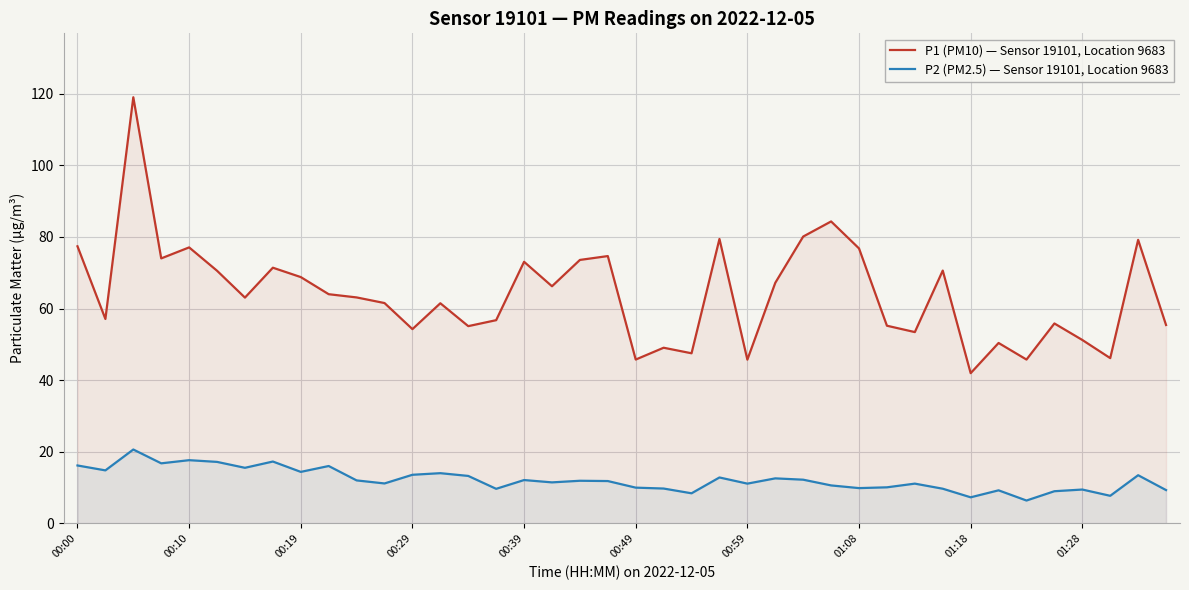

What are all the series names shown in the legend?

P1 (PM10) — Sensor 19101, Location 9683, P2 (PM2.5) — Sensor 19101, Location 9683